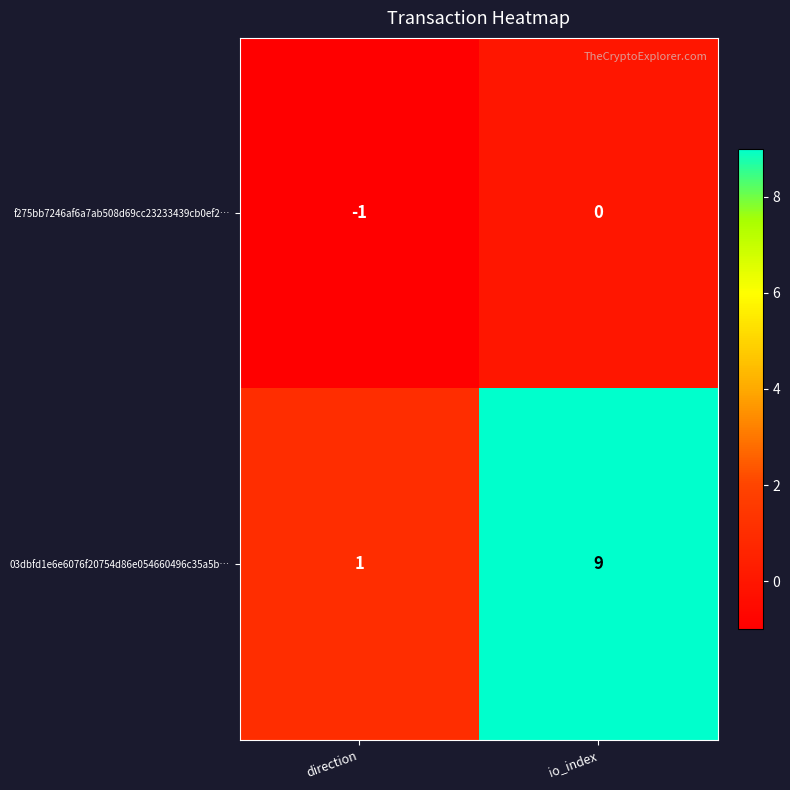

Which series has the largest range (max minus min)?

03dbfd1e6e6076f20754d86e054660496c35a5b…